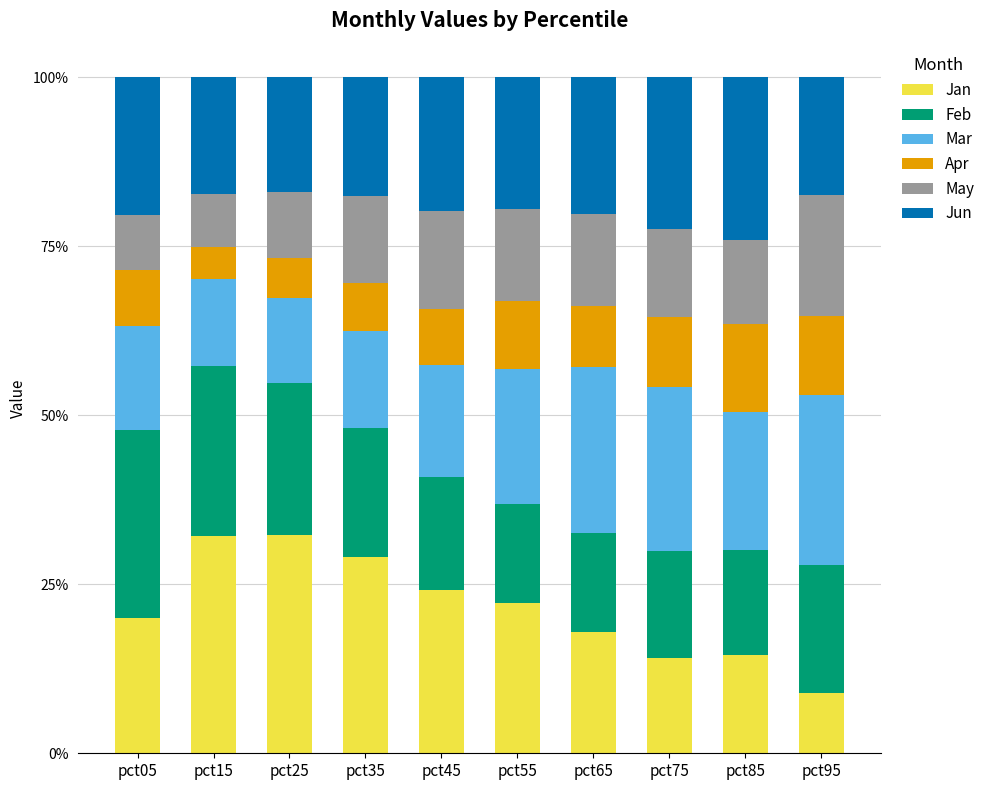

Are the bars grouped side by side (vs. stacked)?

No